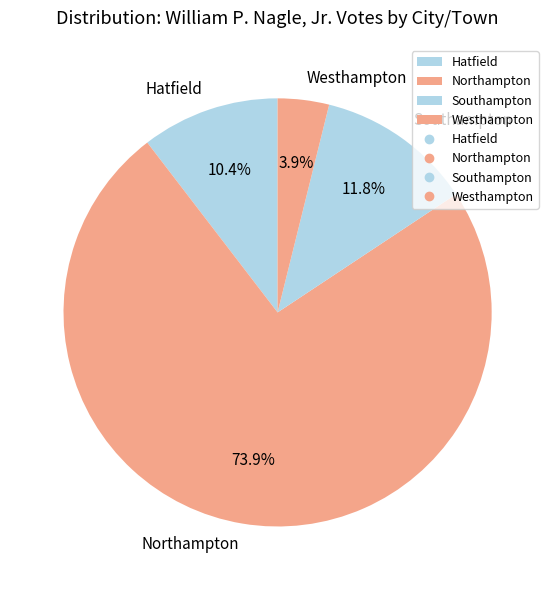

Rank the categories by value from highest to lowest.

Northampton, Southampton, Hatfield, Westhampton